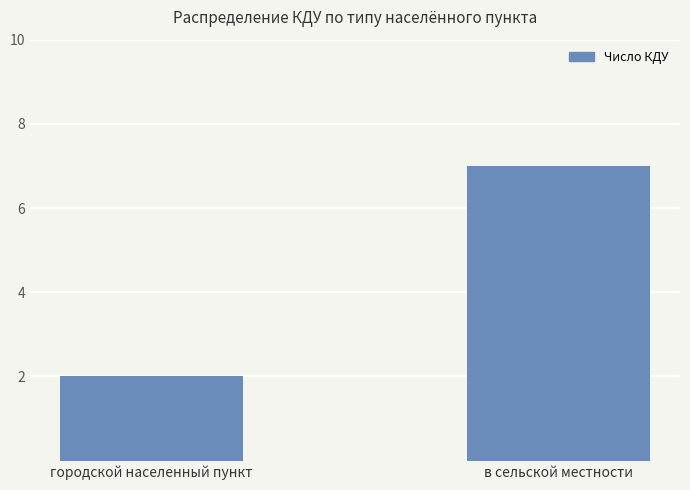

The chart shows a value of 1 at городской населенный пункт. True or false?

False